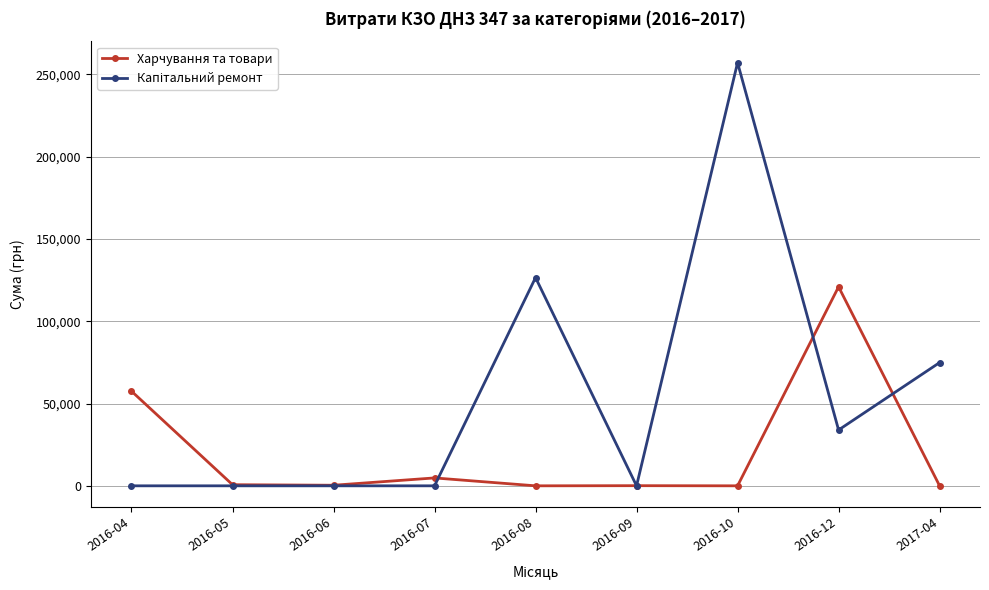

What is the sum of the Харчування та товари values at 2016-06 and 2016-12?

121255.0